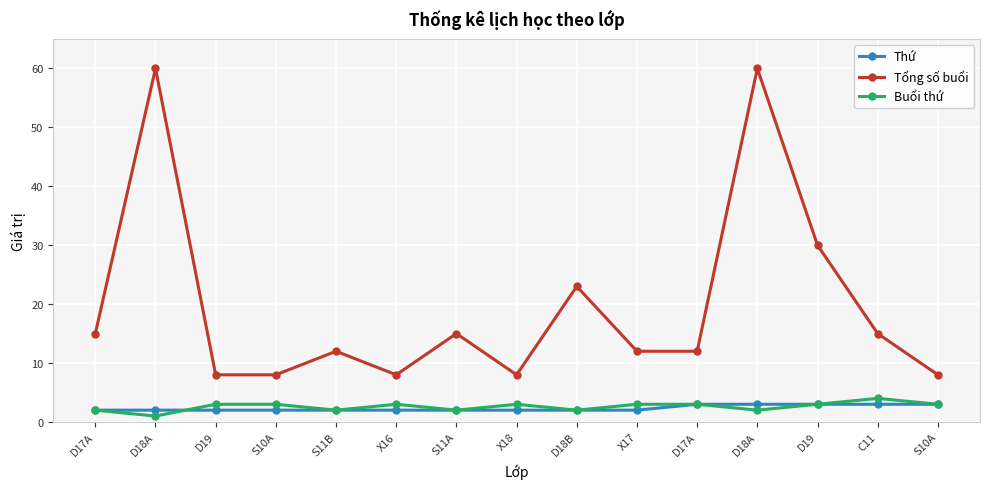

List the series in order of their peak value, highest first.

Tổng số buổi, Buổi thứ, Thứ